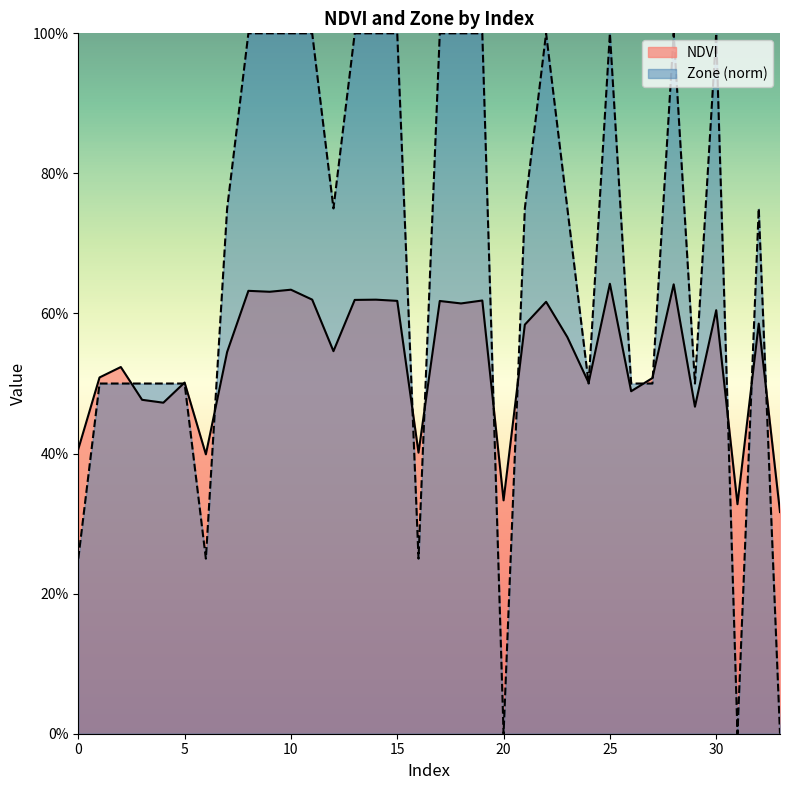

The NDVI series shows 0.1 at 8. True or false?

False